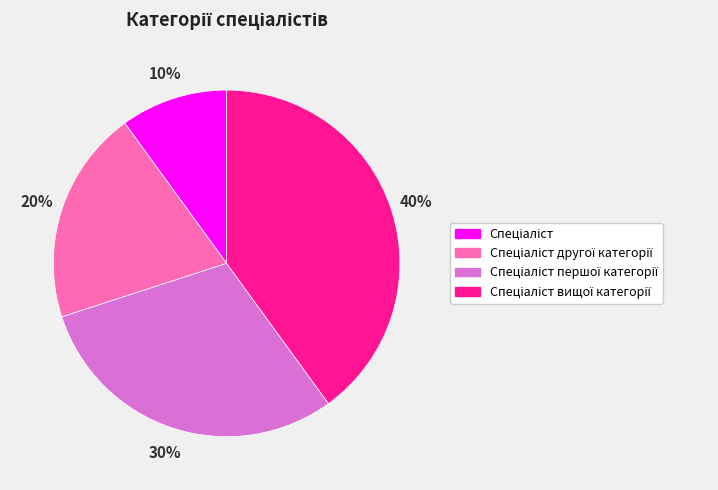

Is there a majority slice in this chart?

No